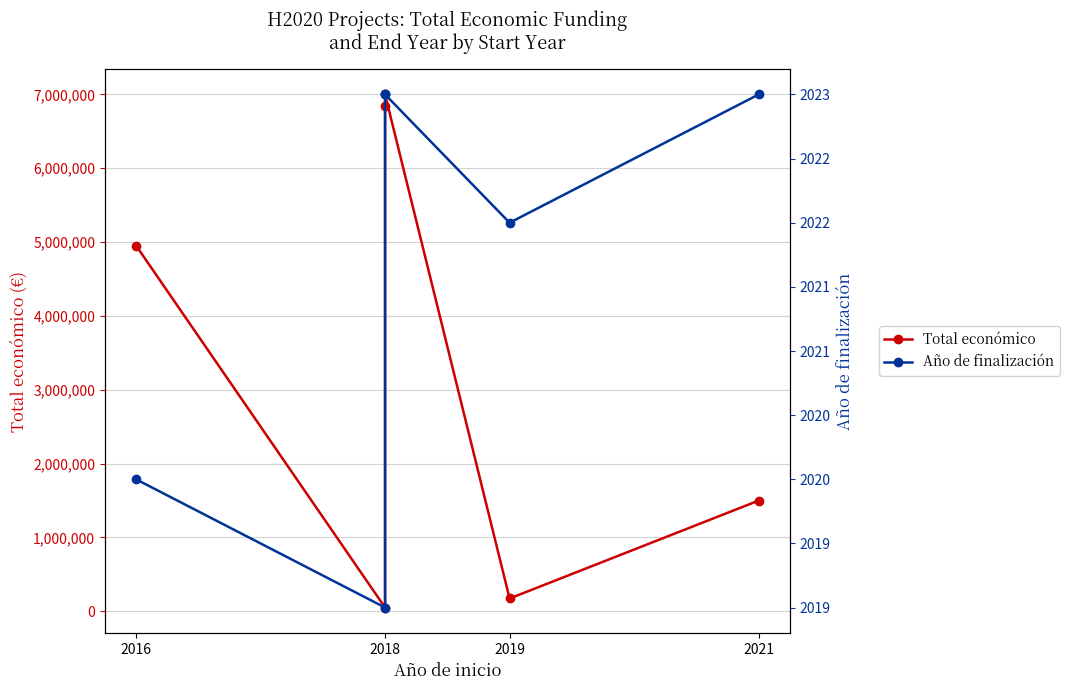

What are all the series names shown in the legend?

Total económico, Año de finalización